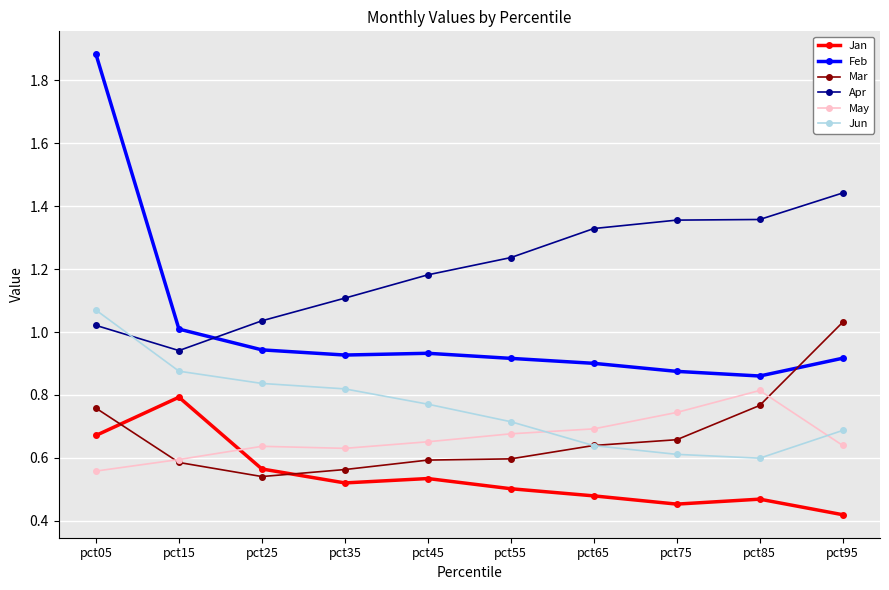

True or false: May has more than 0 points higher than both neighbors.

True